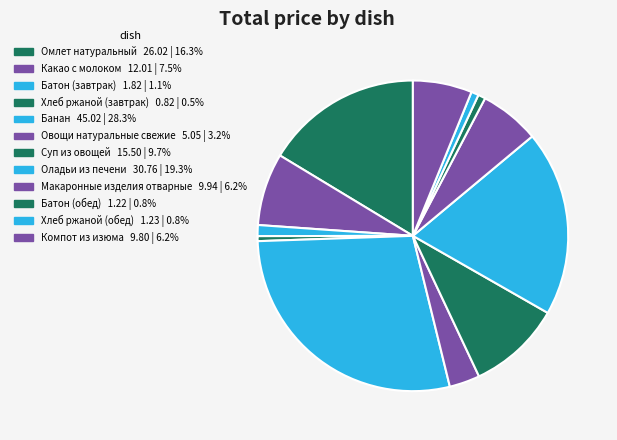

Count the number of slices in the pie.

12